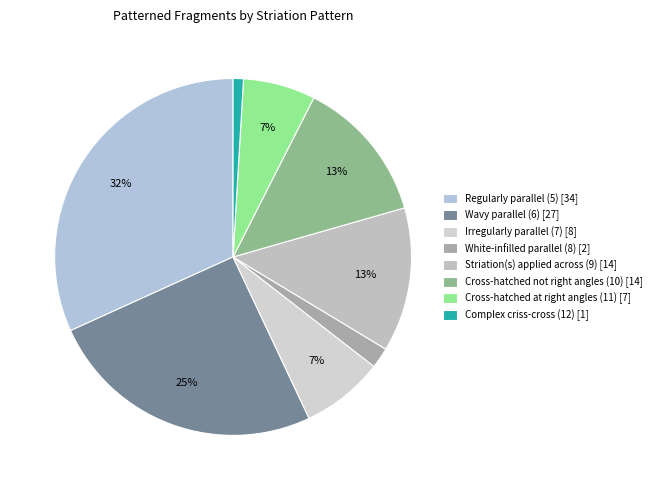

How many segments does this pie chart have?

8